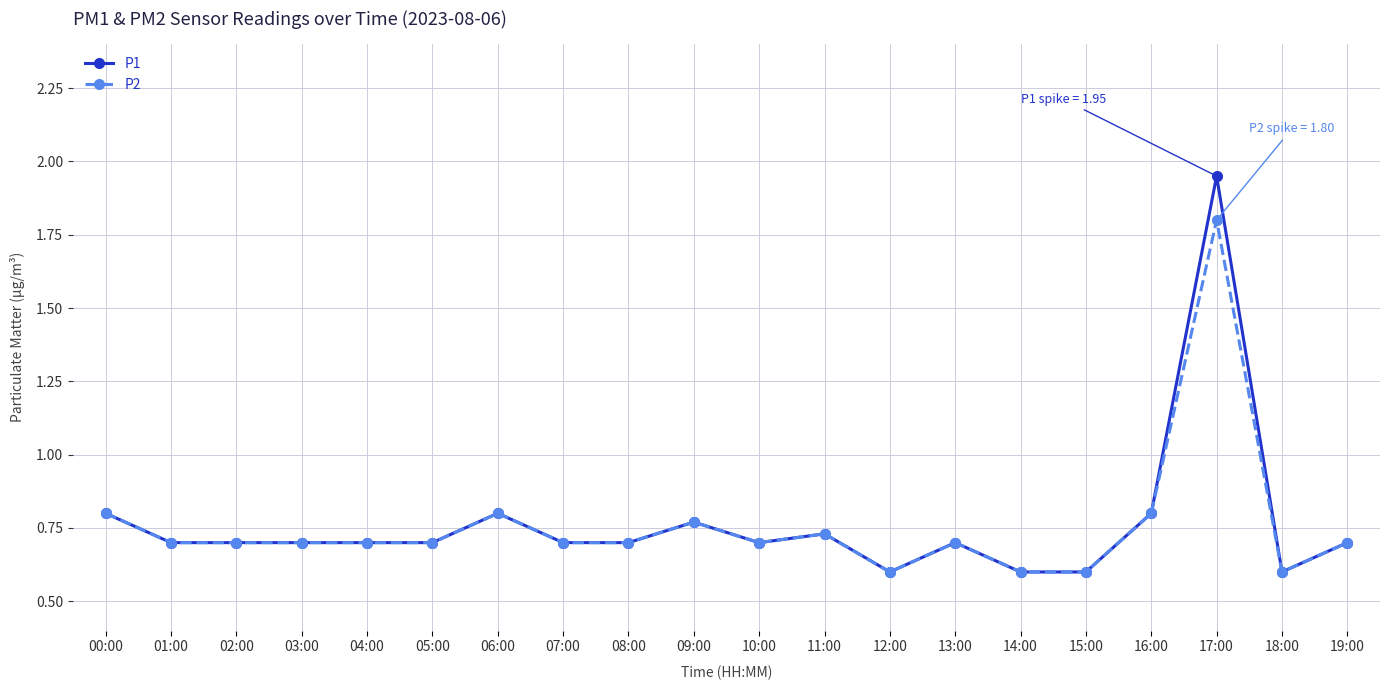

Rank the series by their maximum value, from highest to lowest.

P1, P2